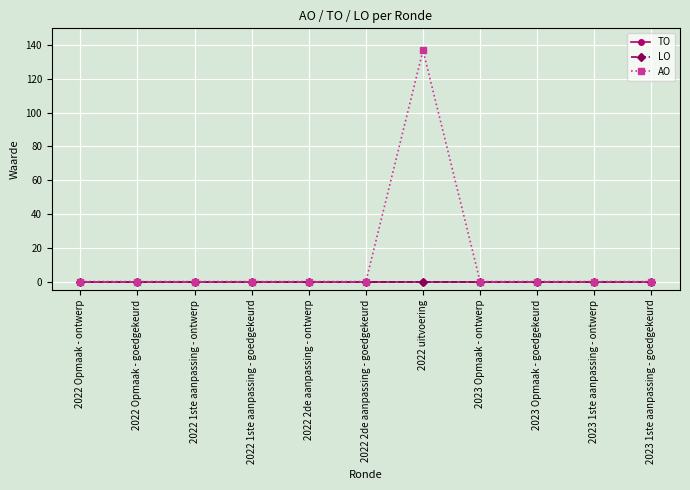

Reading left to right, list all the values displayed in this chart.

TO: 0	0	0	0	0	0	0	0	0	0	0
LO: 0	0	0	0	0	0	0	0	0	0	0
AO: 0	0	0	0	0	0	137	0	0	0	0